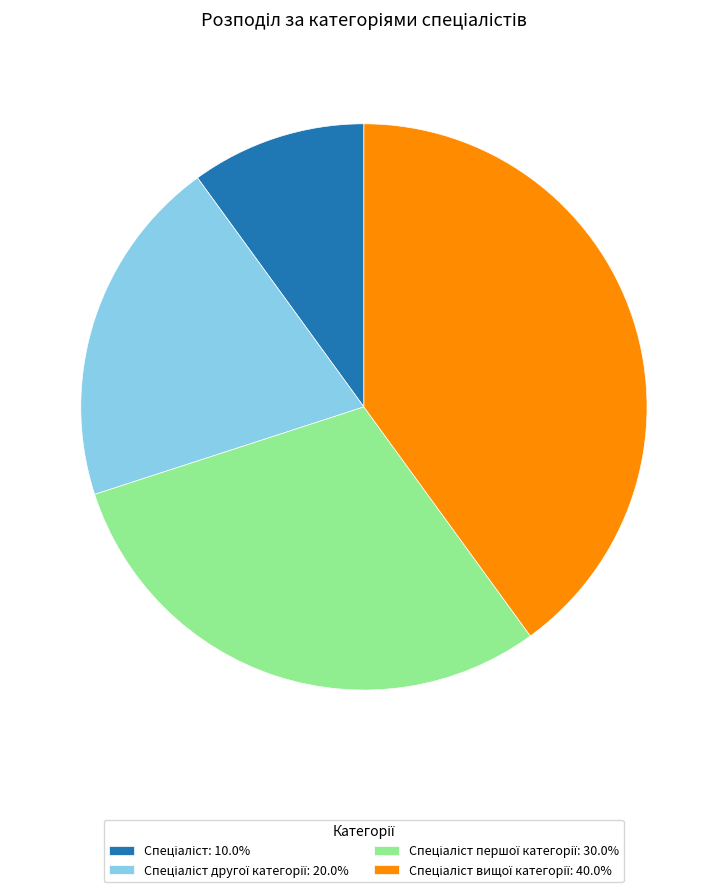

How many slices are in this pie chart?

4